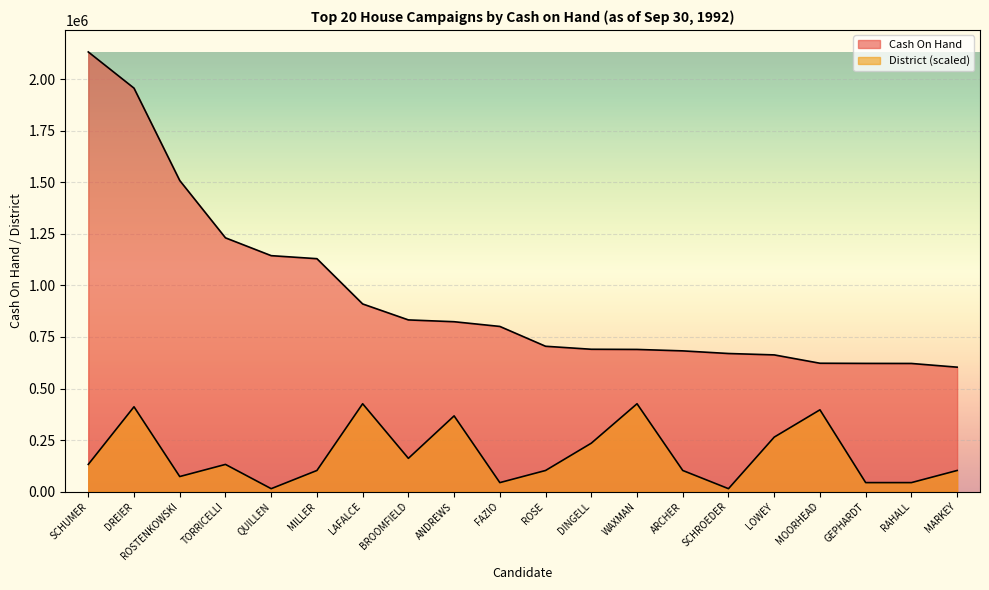

At which category does District reach its first local valley?

ROSTENKOWSKI